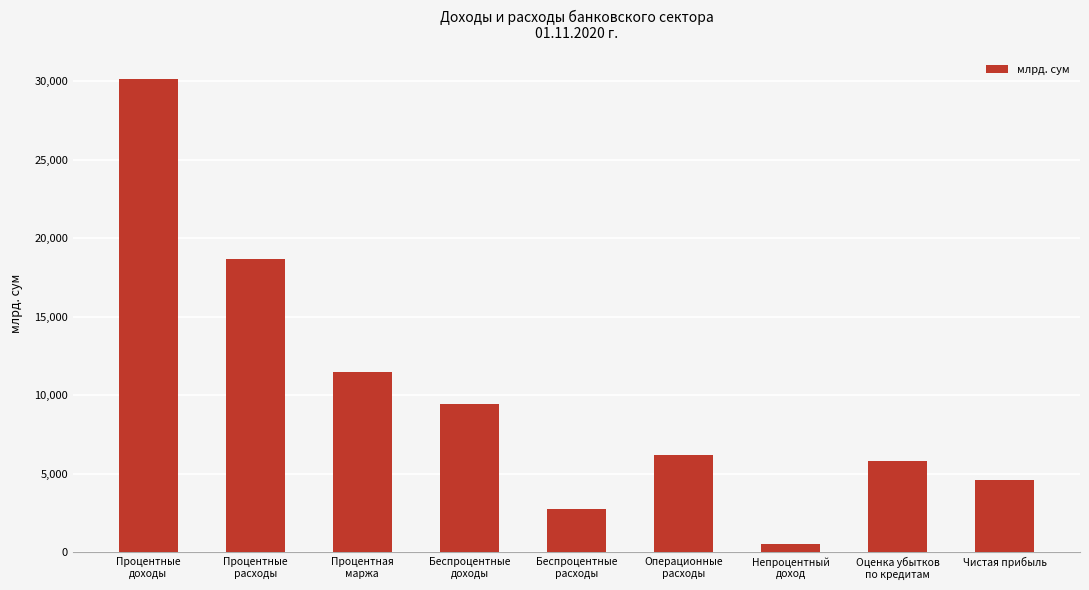

True or false: the data shows 46449.2 at Процентные
доходы.

False